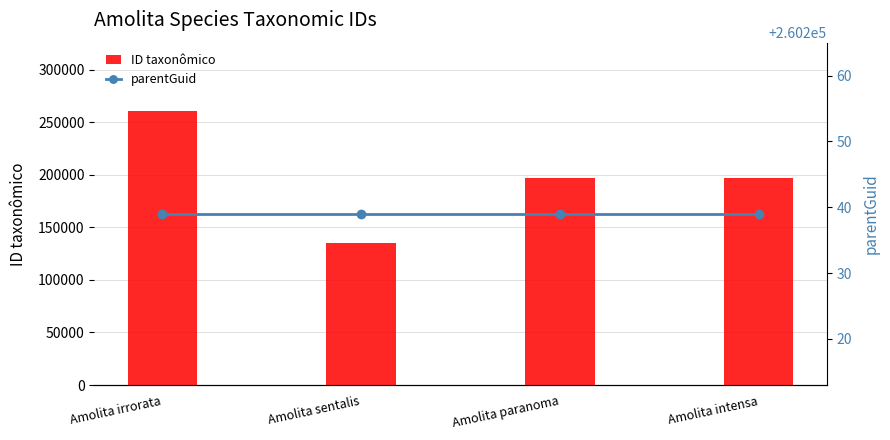

What is the value of the parentGuid bar at the 1st from the left?

260239